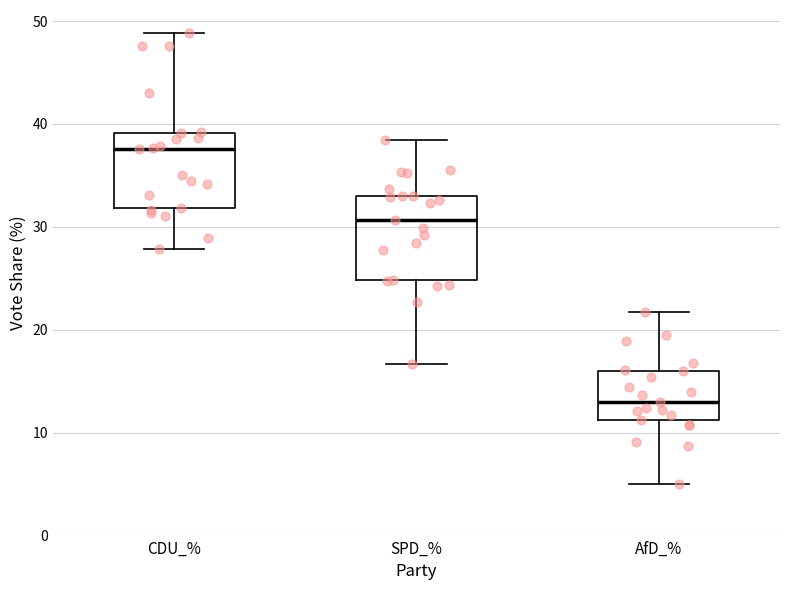

Where is the lower edge of the box for AfD_% on the y-axis? The values are not printed on the chart, so give them approximately, as read against the axis.

11